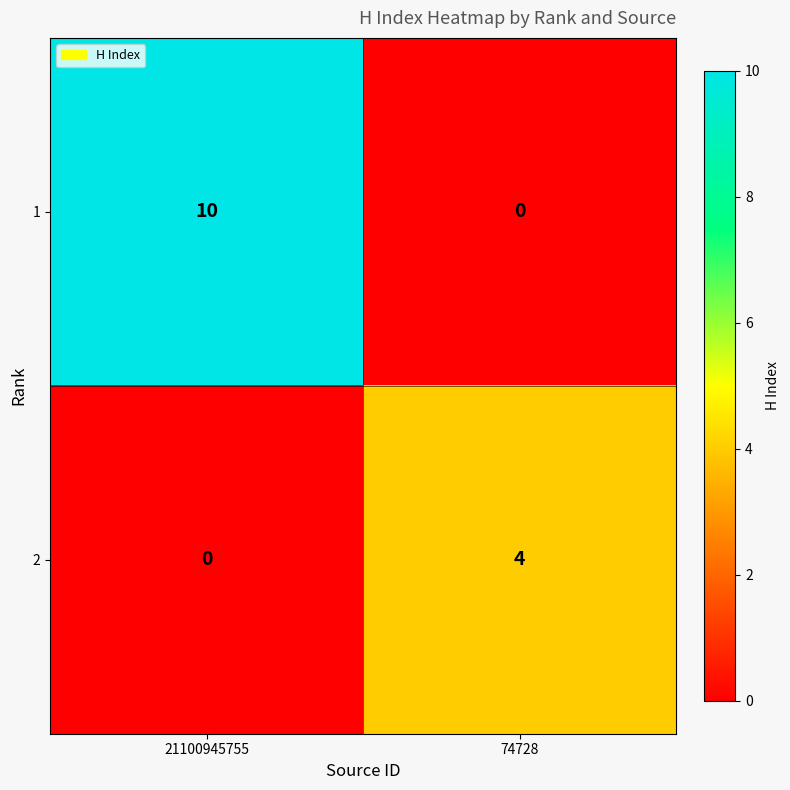

At 21100945755, list the series in order from largest to smallest.

1, 2